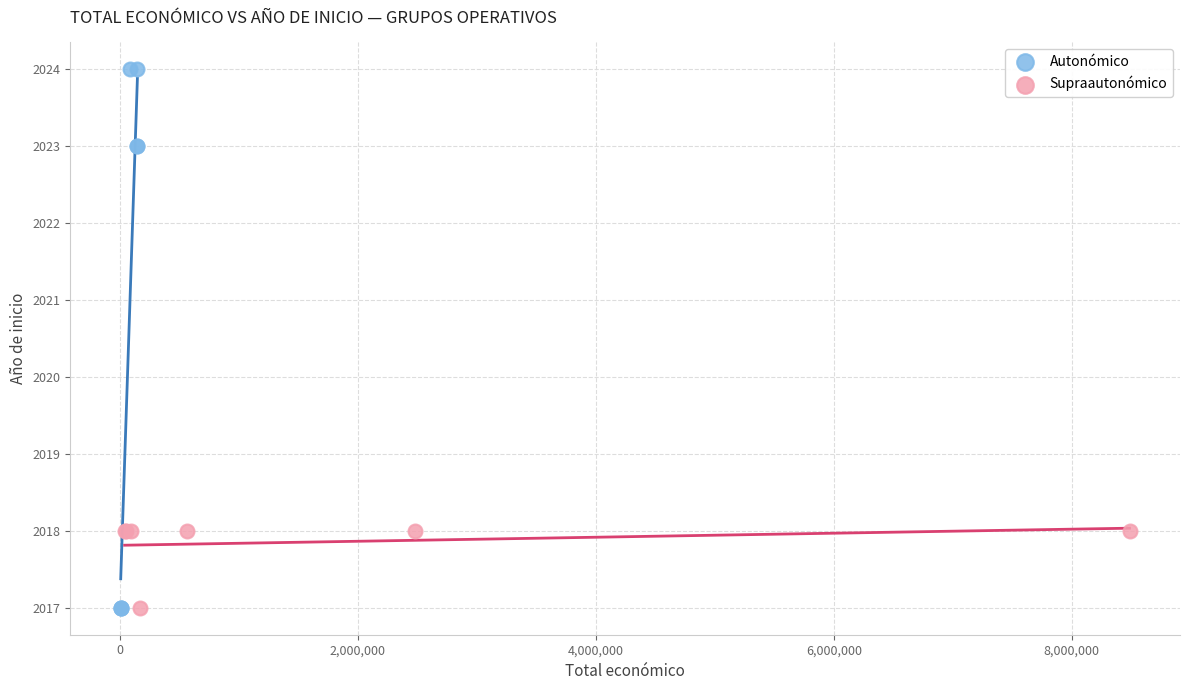

Which series has the widest spread of Y values?

Autonómico